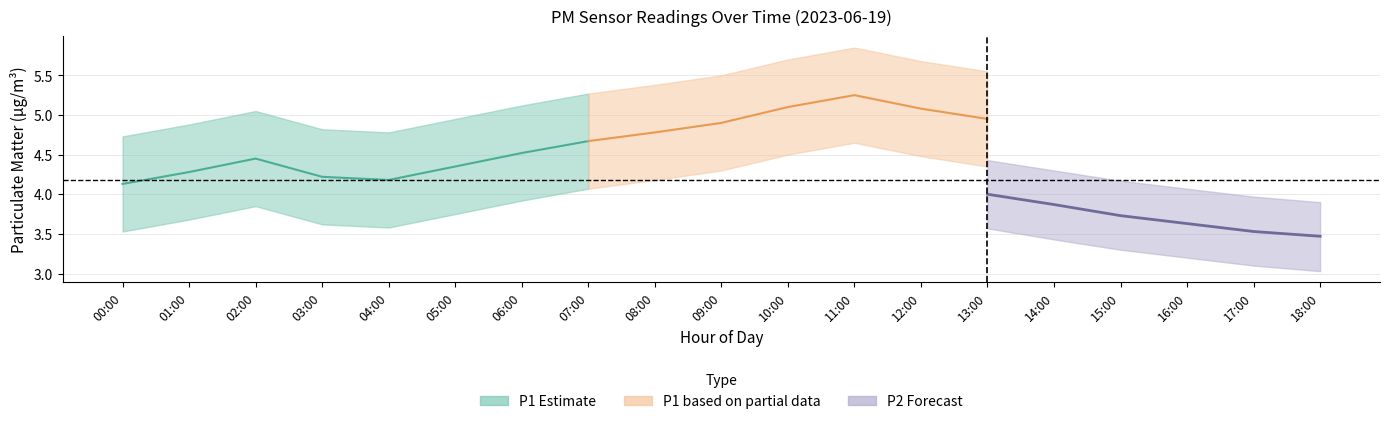

Does the chart have visible grid lines?

Yes